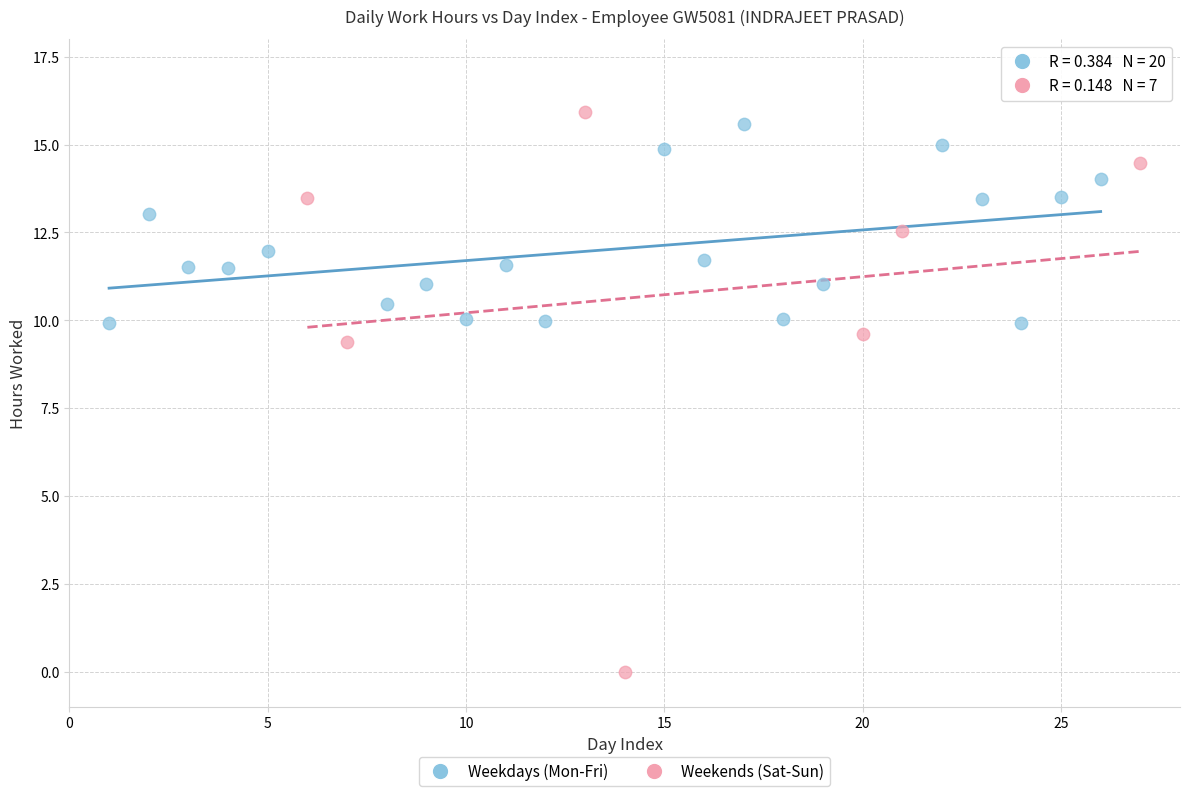

Which series contains the lowest Y value?

Weekends (Sat-Sun)